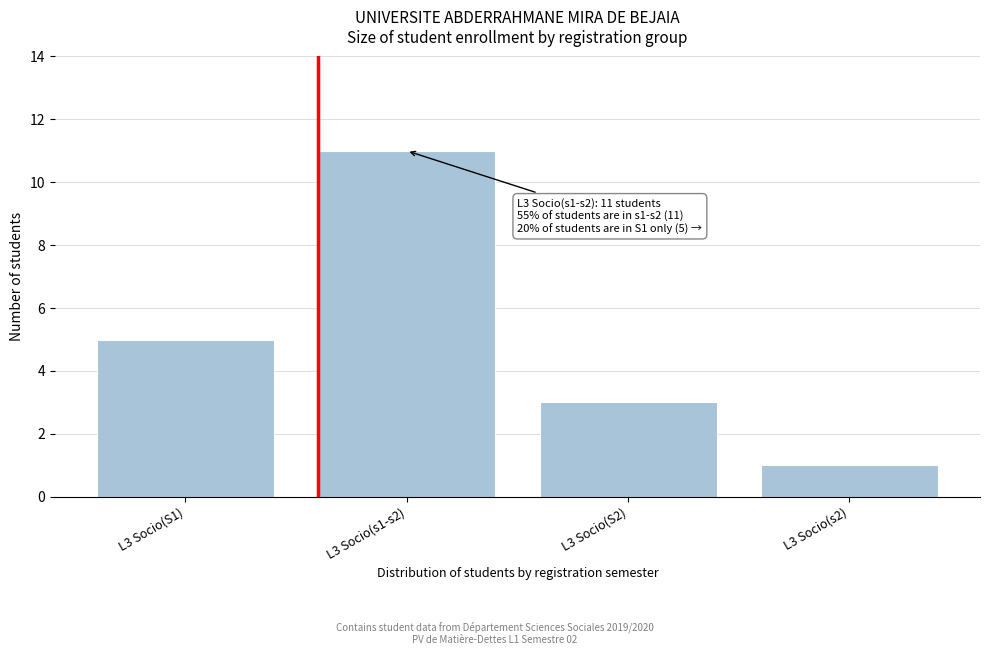

Reading left to right, what are all the values shown in this chart?

L3 Socio(S1)=5	L3 Socio(s1-s2)=11	L3 Socio(S2)=3	L3 Socio(s2)=1